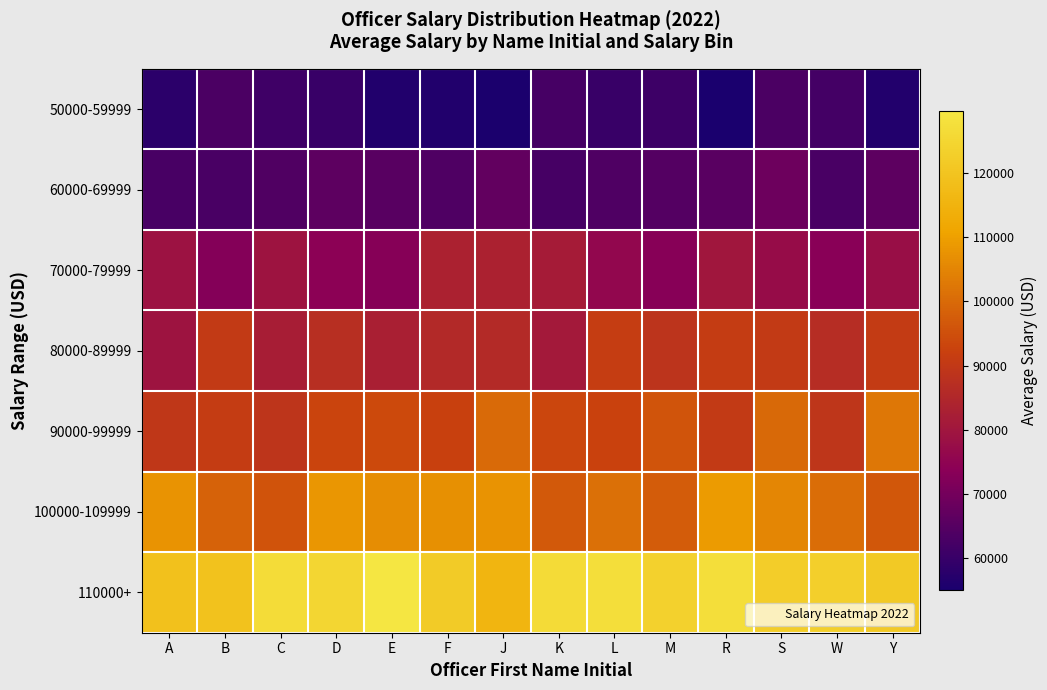

List the series in order of their peak value, highest first.

110000+, 100000-109999, 90000-99999, 80000-89999, 70000-79999, 60000-69999, 50000-59999